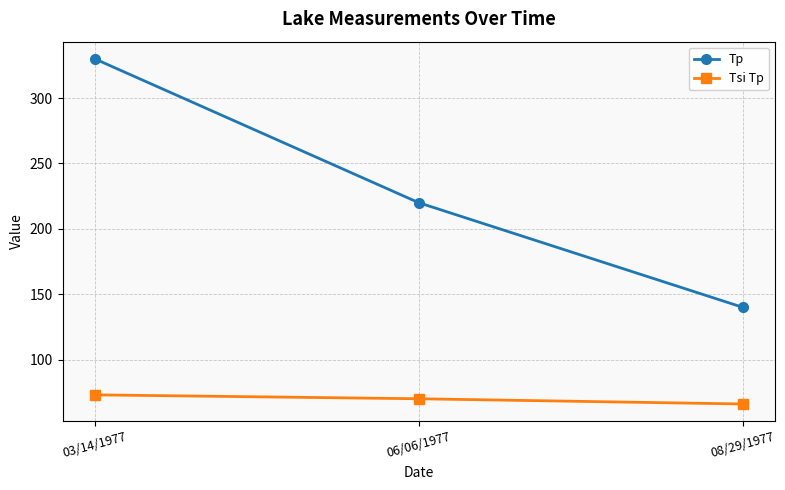

Which category has the highest value in the Tsi Tp series?

03/14/1977